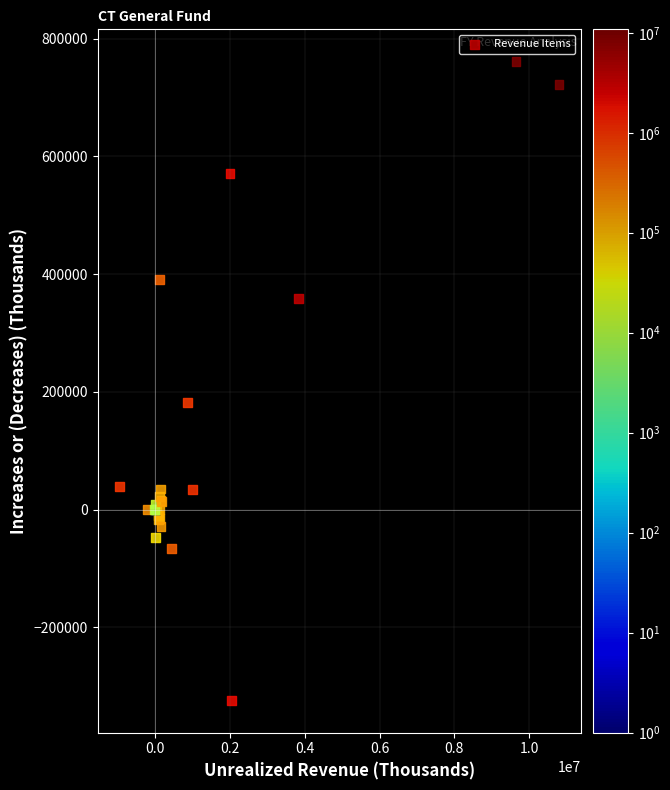

What Y value in the scatter plot is closest to 218350?

182000